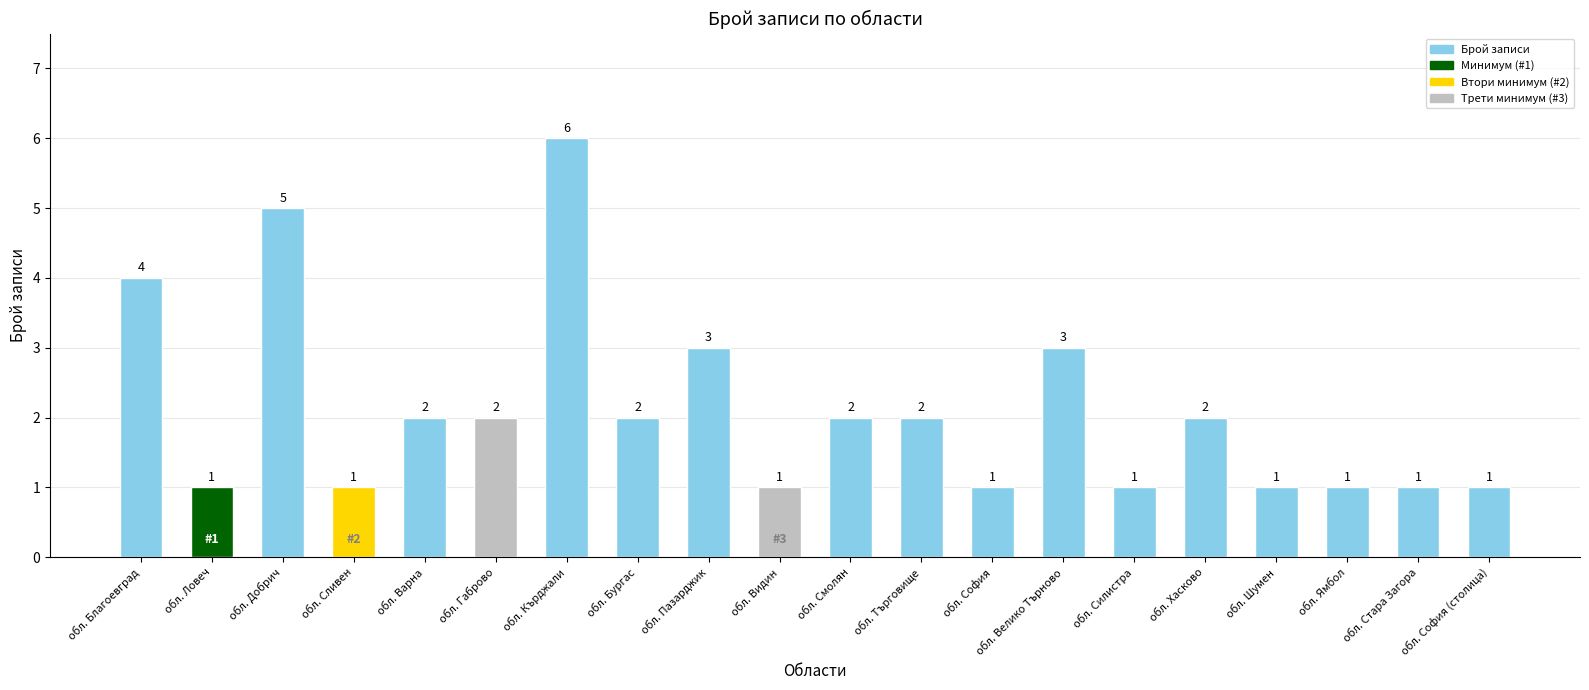

The value at обл. Видин is 0. True or false?

False